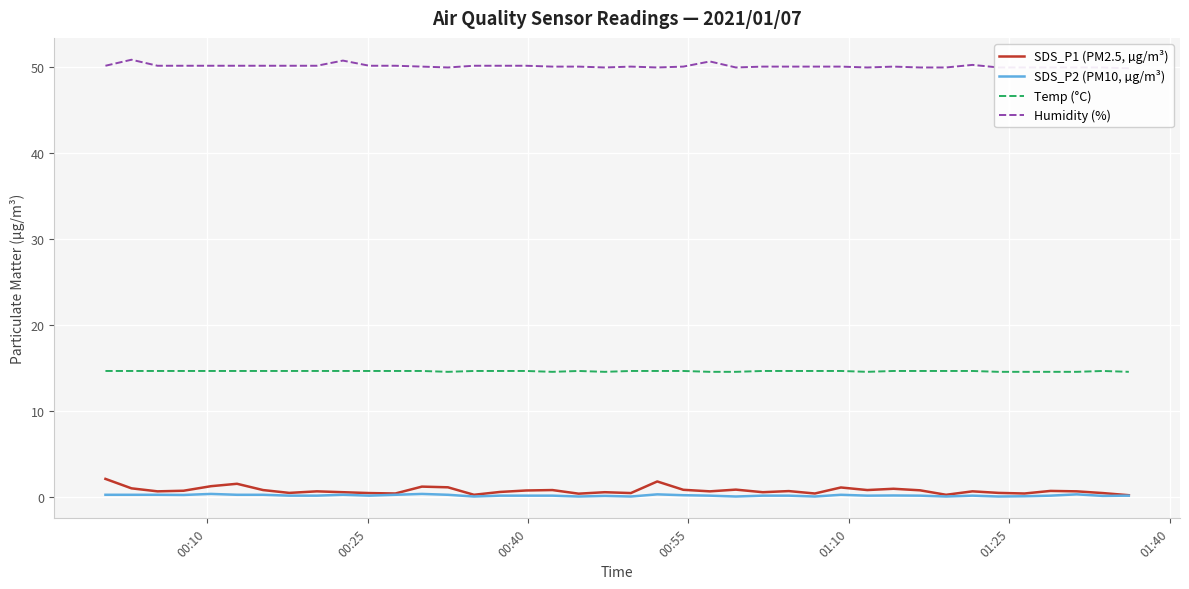

Rank the series by their maximum value, from highest to lowest.

Humidity (%), Temp (°C), SDS_P1 (PM2.5, µg/m³), SDS_P2 (PM10, µg/m³)